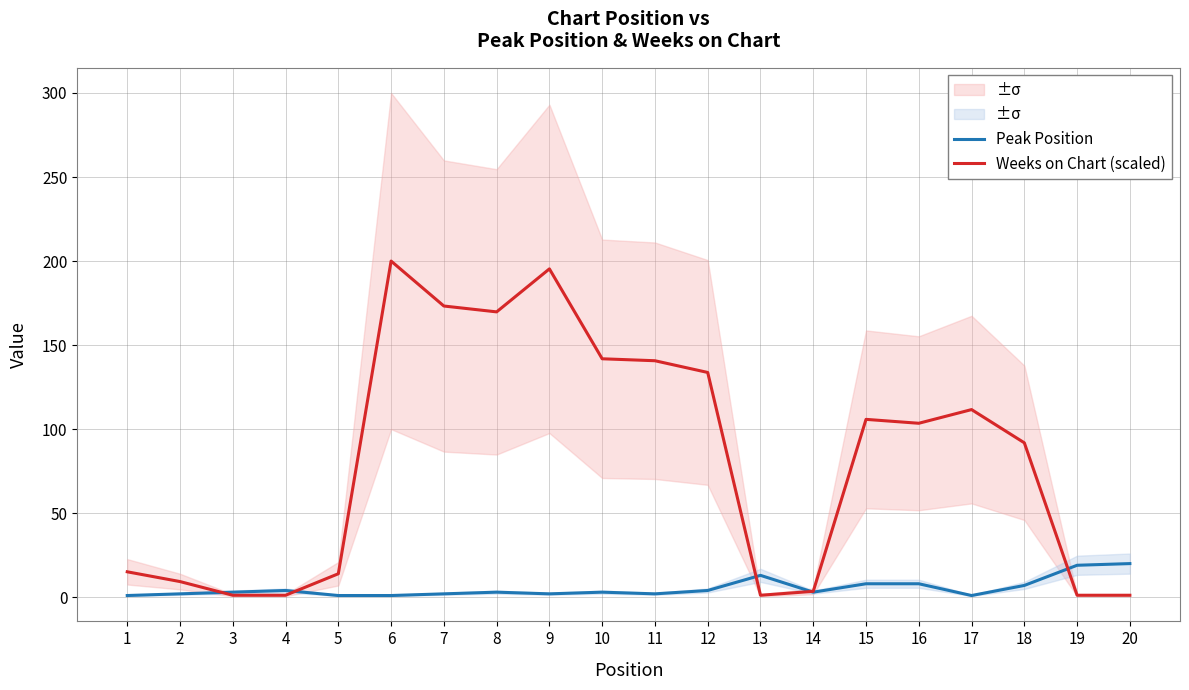

How many intersections are there between Peak Position and Weeks on Chart (scaled)?

5